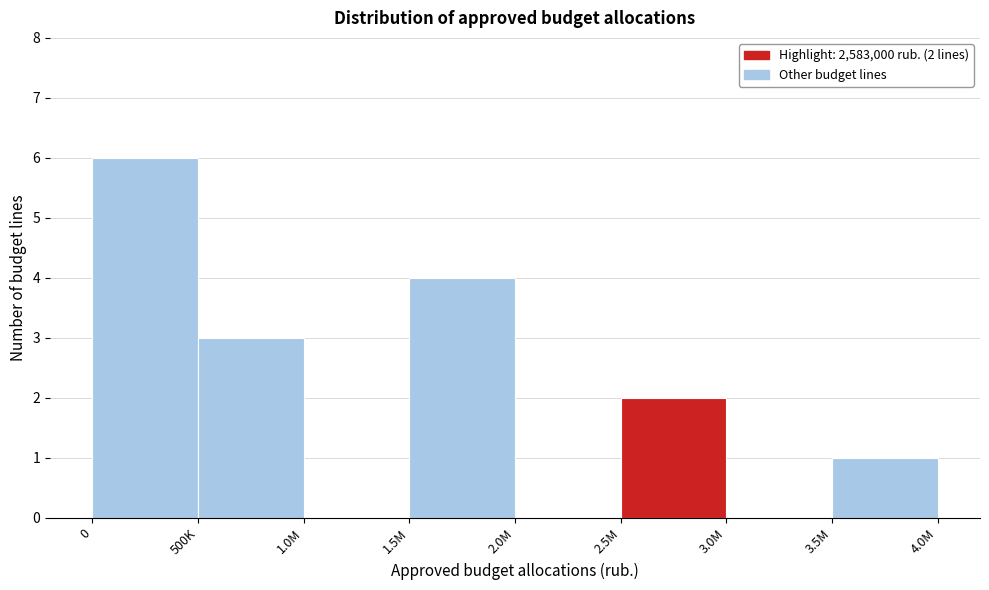

Reading left to right, list all the values displayed in this chart.

0=6	500K=3	1.0M=0	1.5M=4	2.0M=0	2.5M=2	3.0M=0	3.5M=1